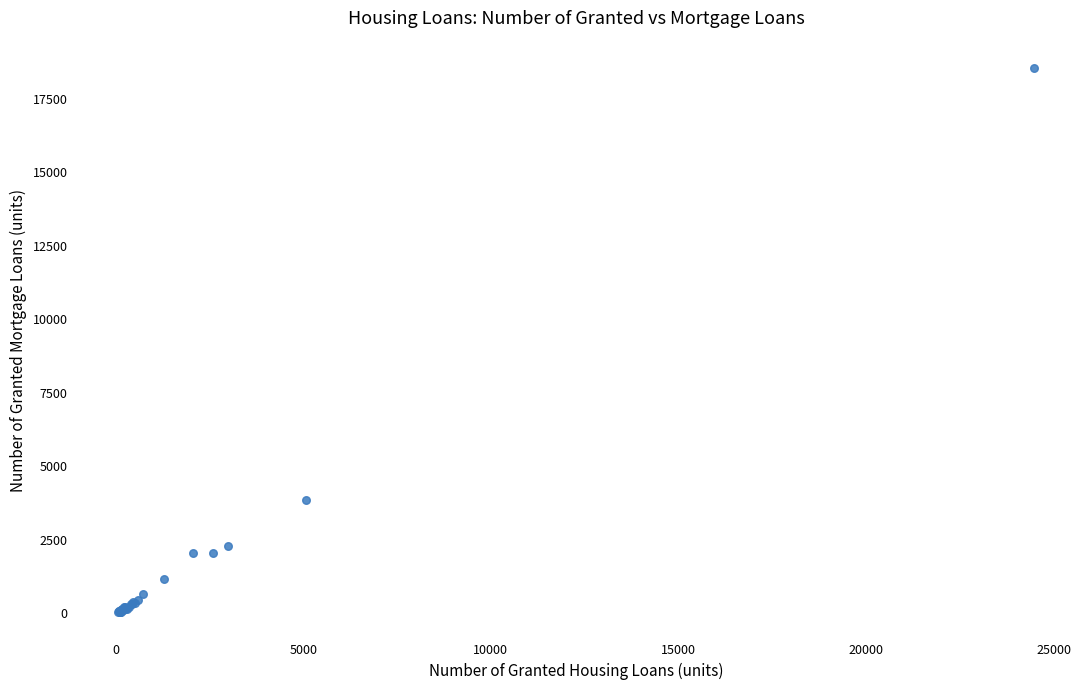

What Y value in the scatter plot is closest to 9293?

3862